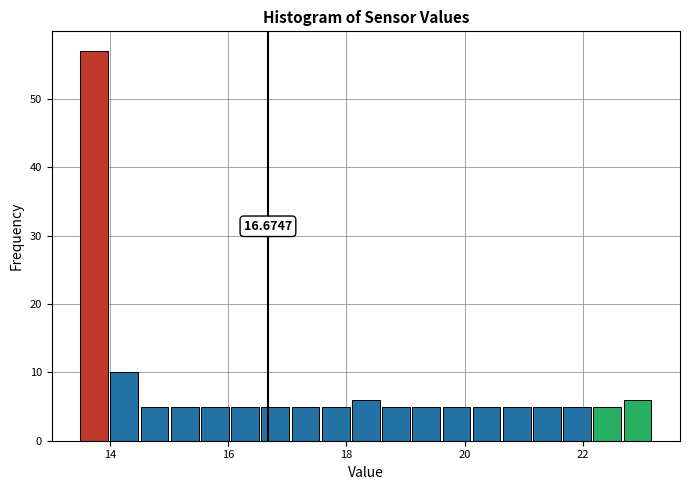

Read against the x-axis, roughly where is the centre of the tallest bar?

13.8